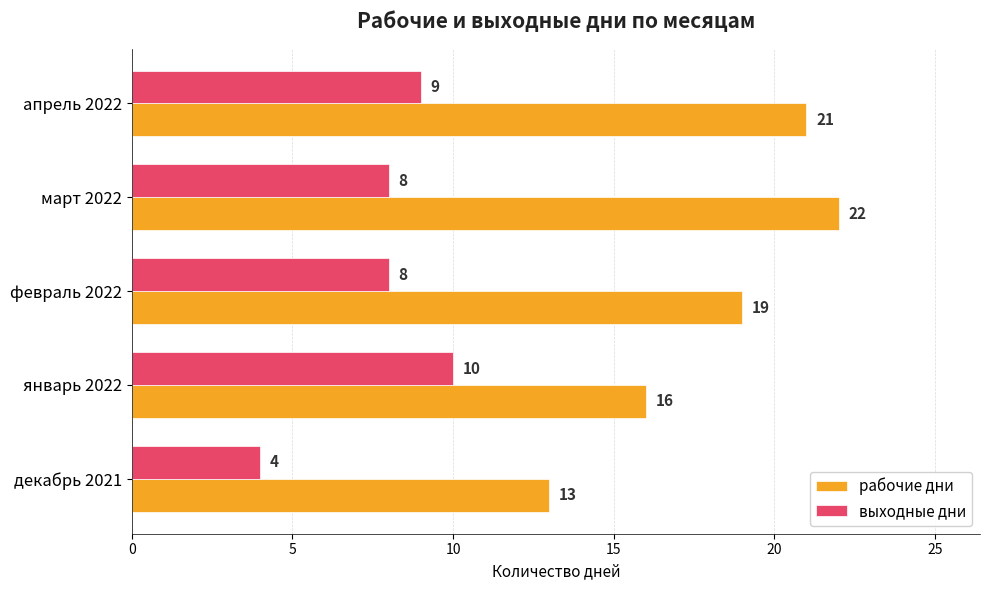

What is the difference between the highest and lowest values at март 2022?

14